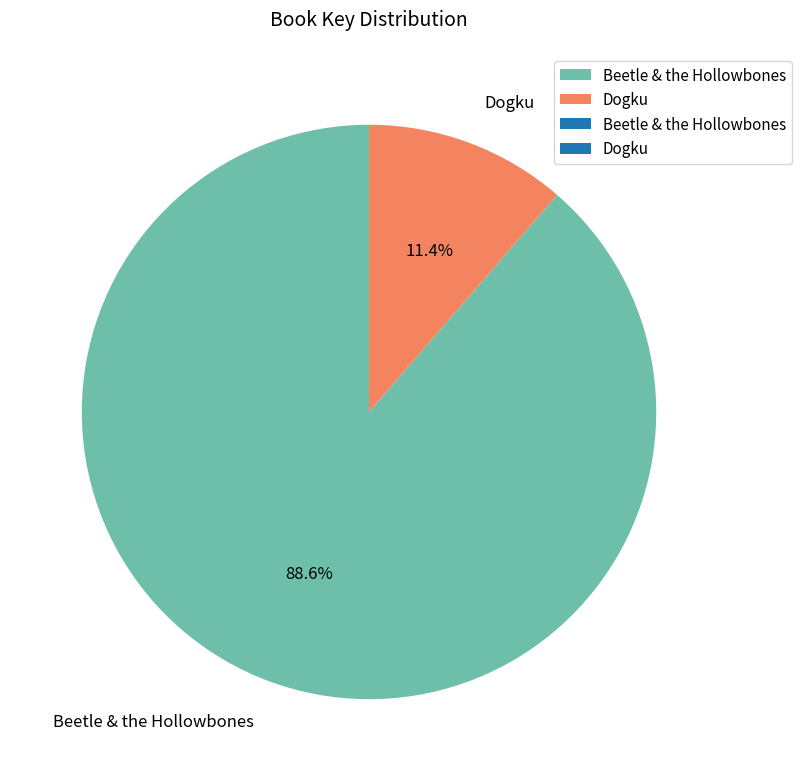

What portion of the pie excludes Beetle & the Hollowbones?

11.4%